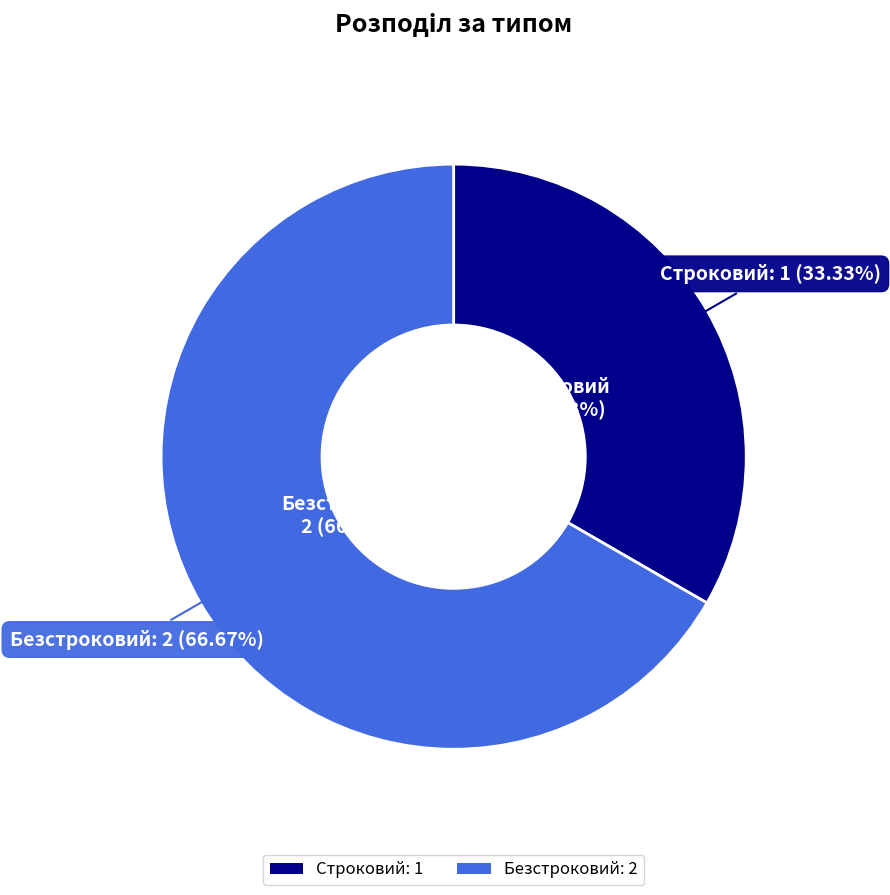

How much of the chart is everything except Безстроковий?

33.3%